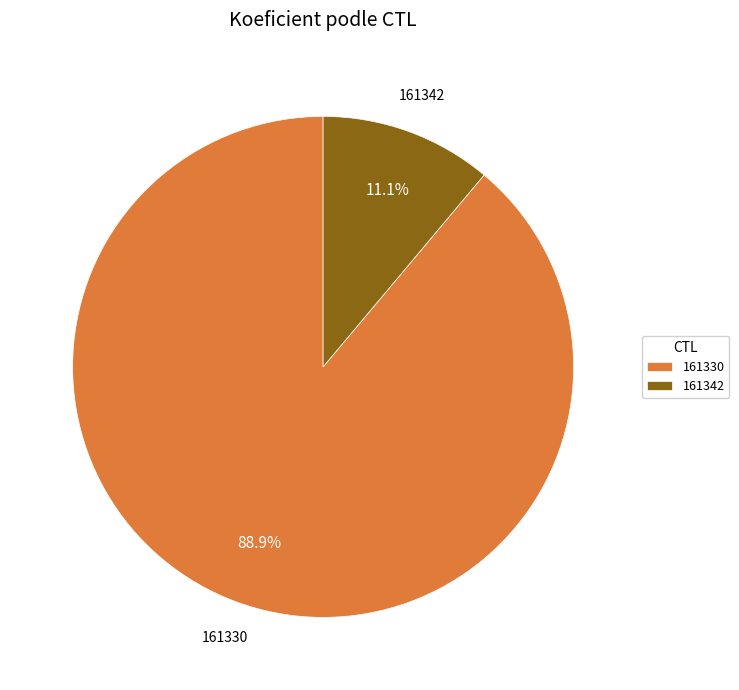

Between 161330 and 161342, which is larger?

161330